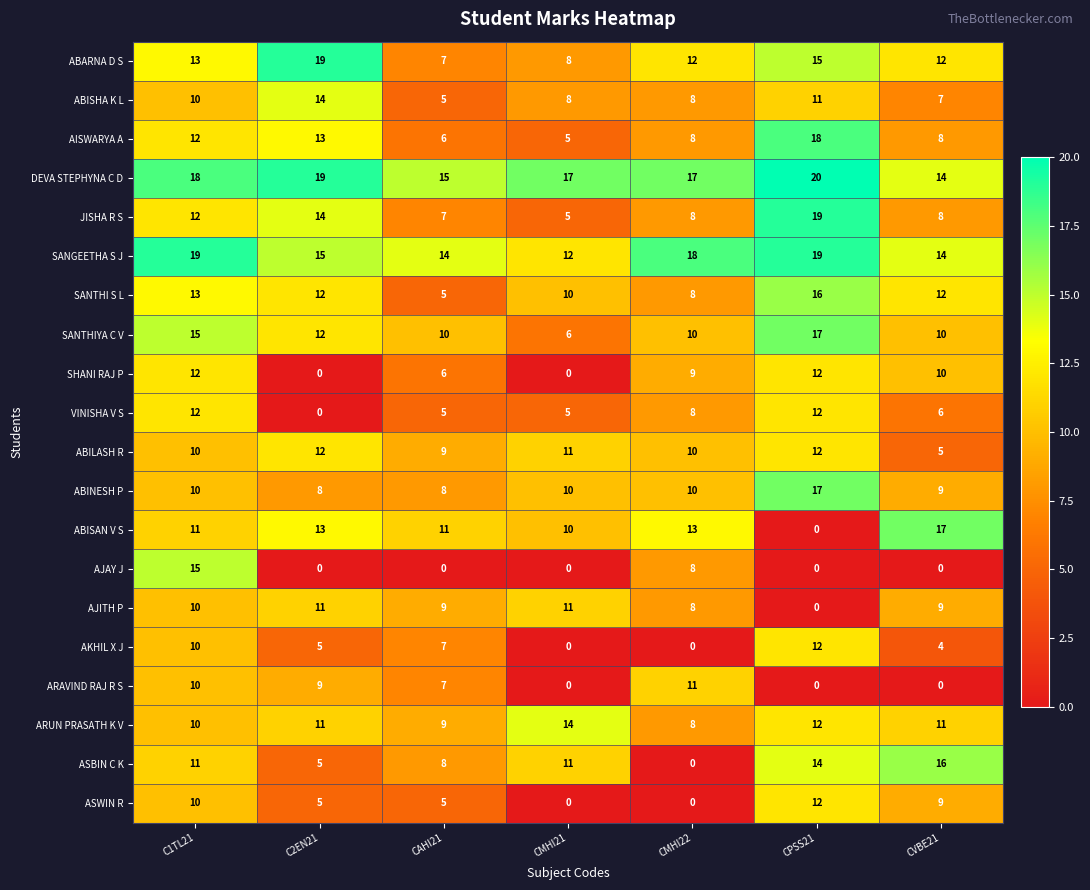

At which category is the sum across all series the highest?

C1TL21